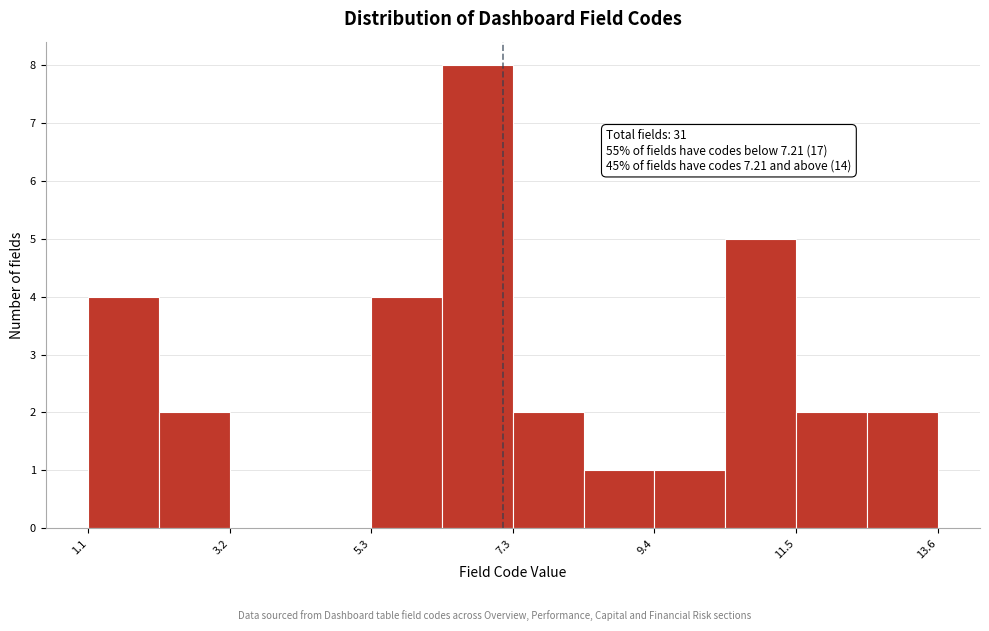

Around what value on the x-axis is the tallest bar? Give the approximate position of its centre, as read against the axis.

7.0